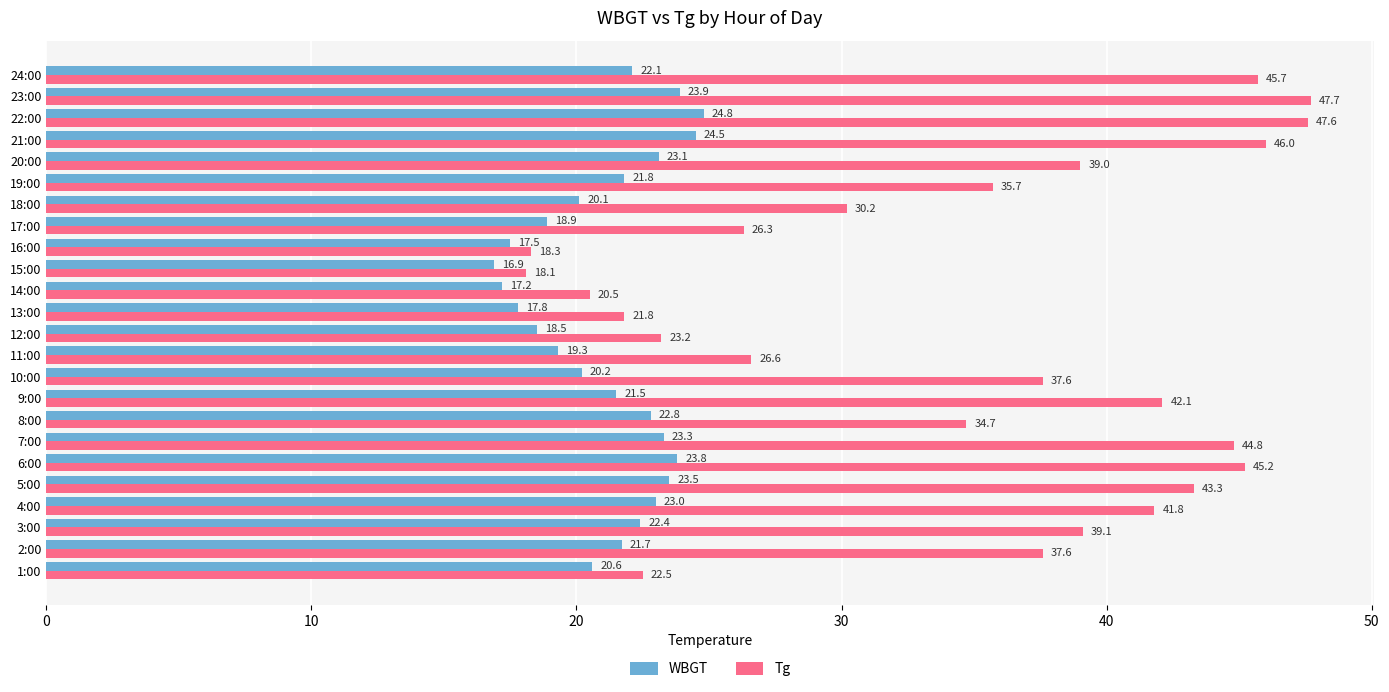

At which label is WBGT closest to 20?

18:00